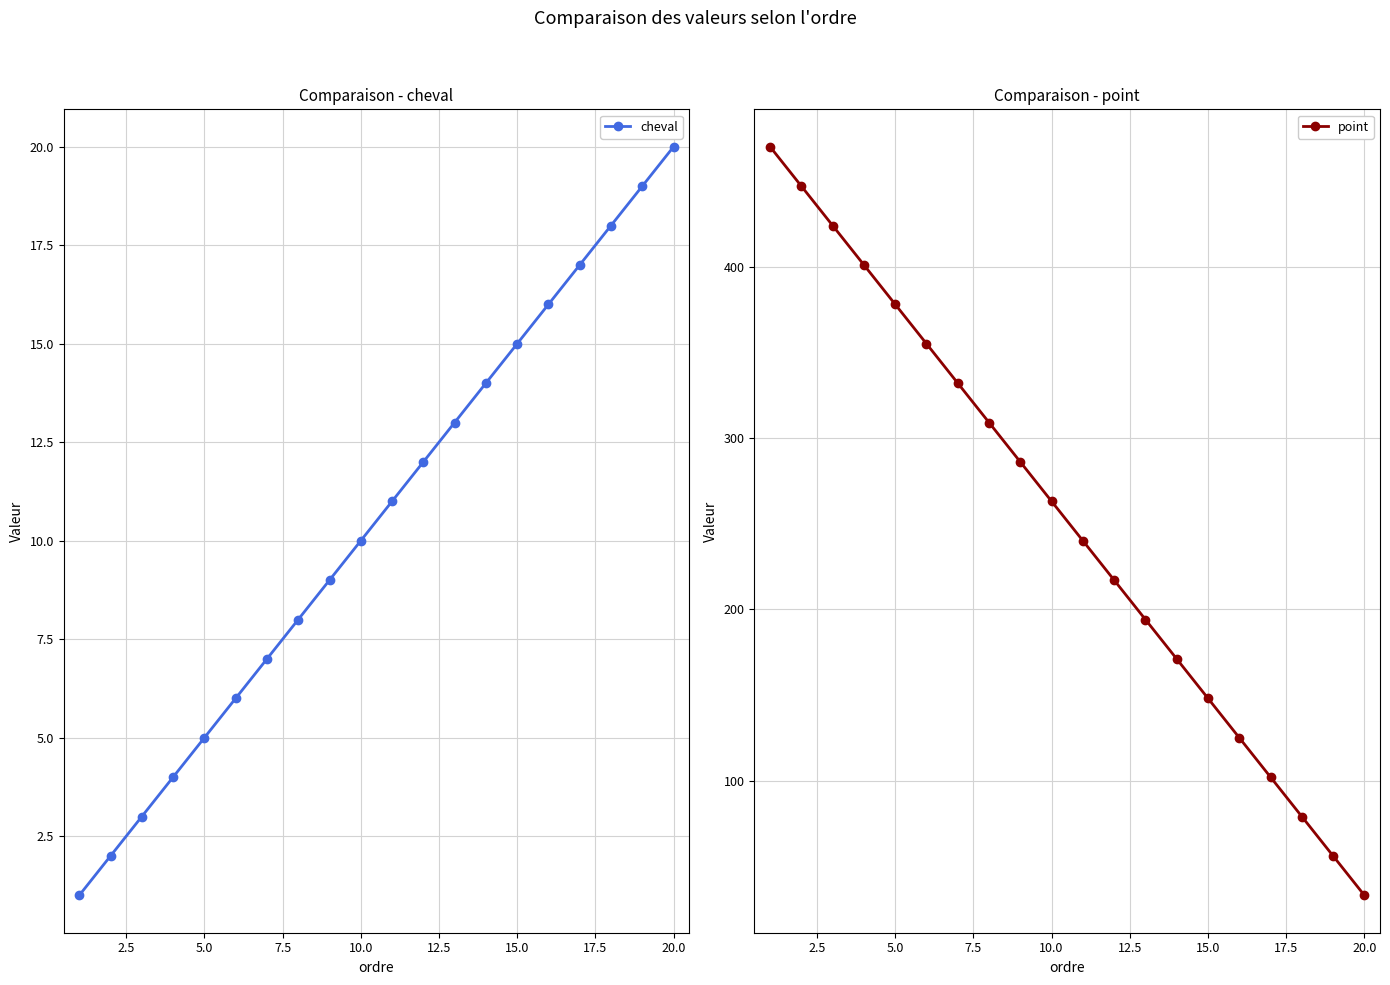

How many values in the cheval series are below 11?

10